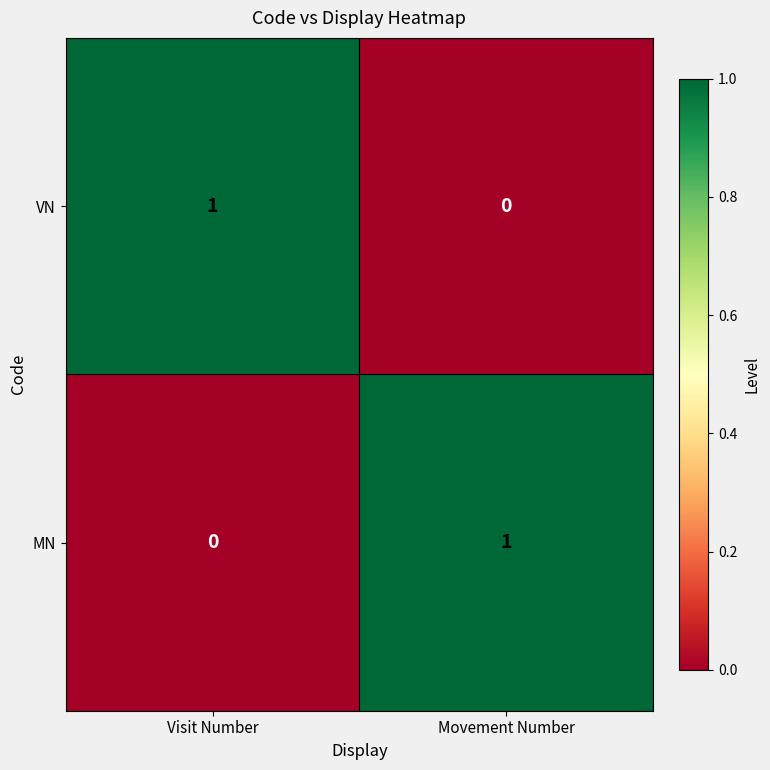

How many positive values does the VN series have?

1